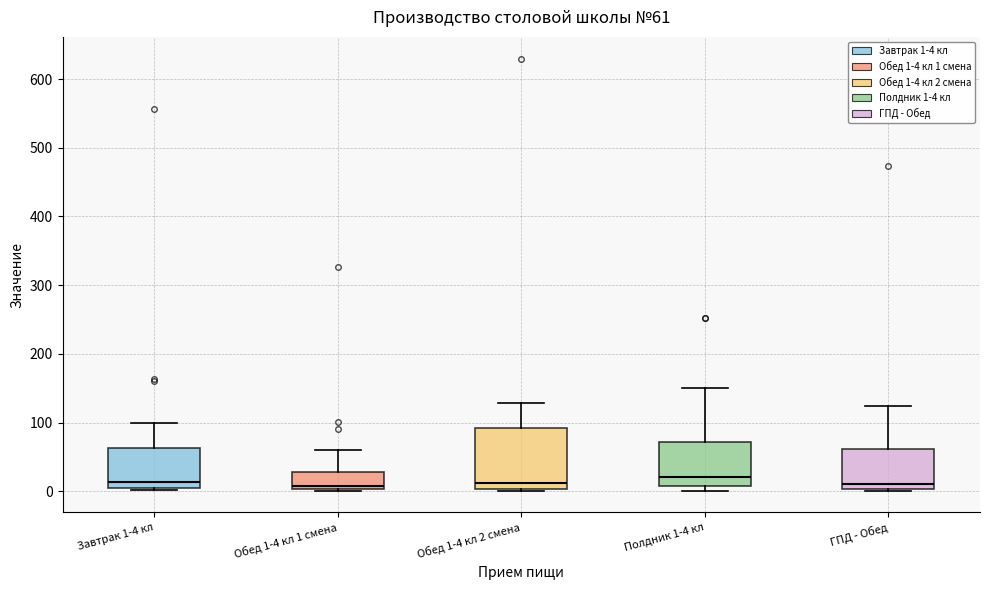

Which box is the tallest, from its lower edge to its upper edge?

Обед 1-4 кл 2 смена